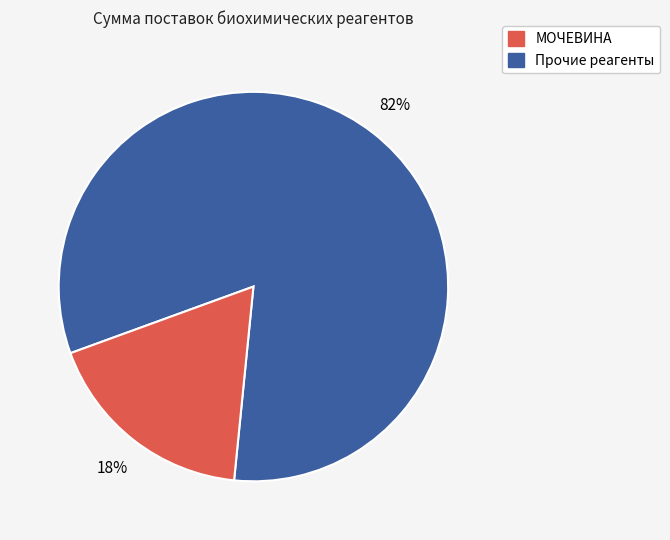

To the nearest percent, what is the difference between the largest and smallest slice percentages?

64%